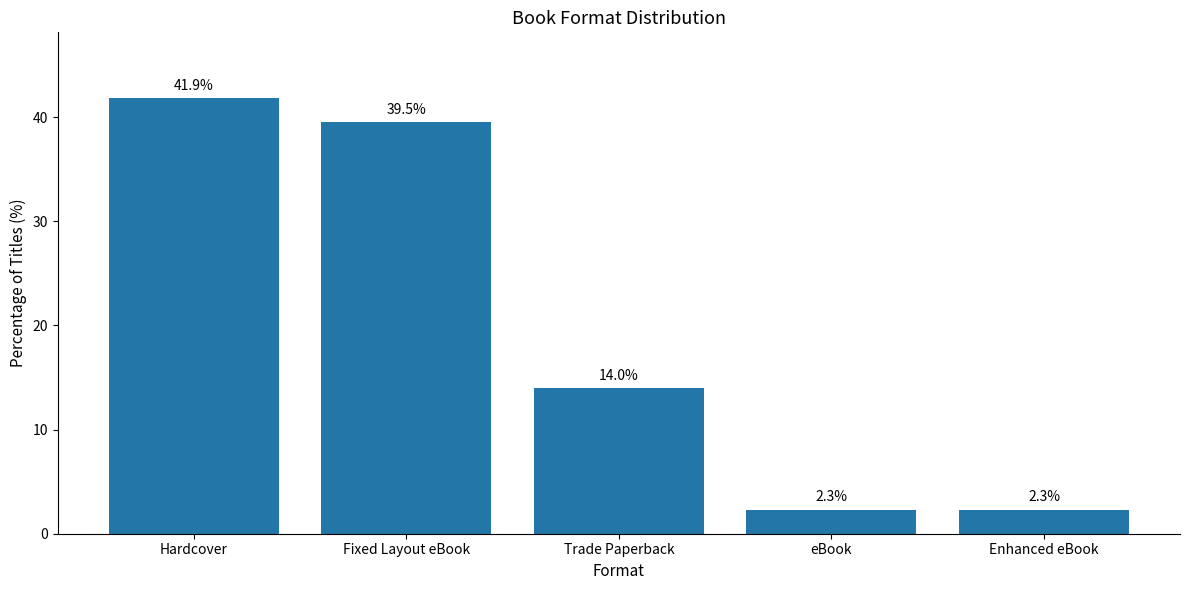

What is the change in value from Hardcover to Fixed Layout eBook?

-2.3